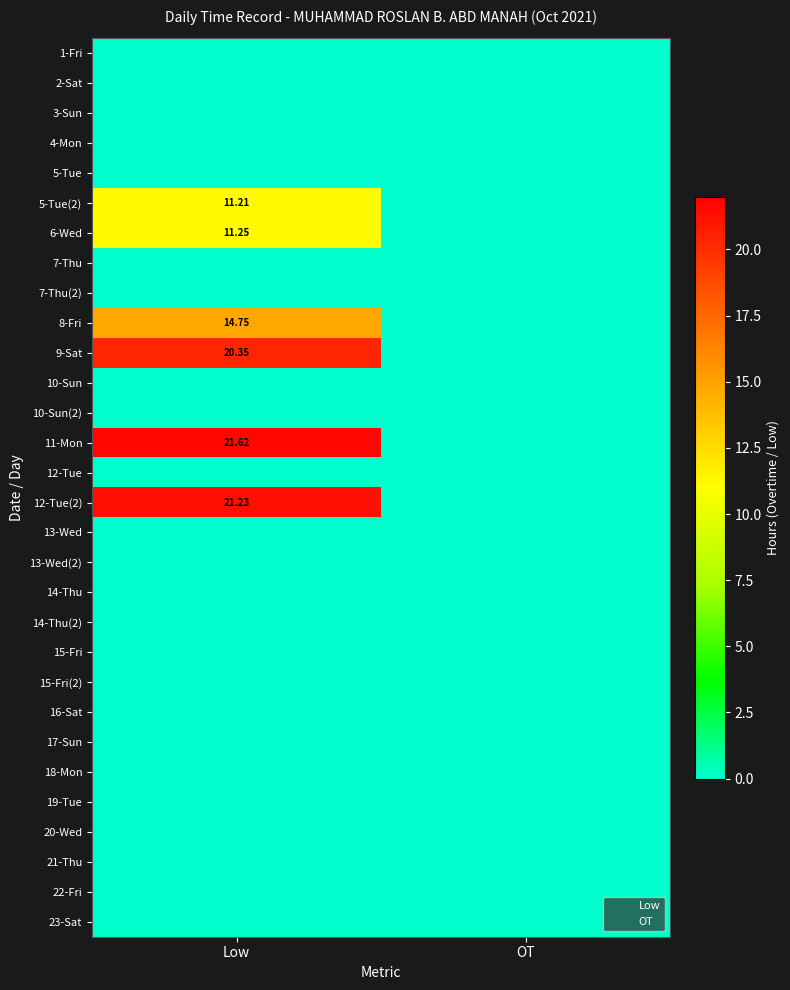

Rank the series by their maximum value, from highest to lowest.

11-Mon, 12-Tue(2), 9-Sat, 8-Fri, 6-Wed, 5-Tue(2), 1-Fri, 2-Sat, 3-Sun, 4-Mon, 5-Tue, 7-Thu, 7-Thu(2), 10-Sun, 10-Sun(2), 12-Tue, 13-Wed, 13-Wed(2), 14-Thu, 14-Thu(2), 15-Fri, 15-Fri(2), 16-Sat, 17-Sun, 18-Mon, 19-Tue, 20-Wed, 21-Thu, 22-Fri, 23-Sat